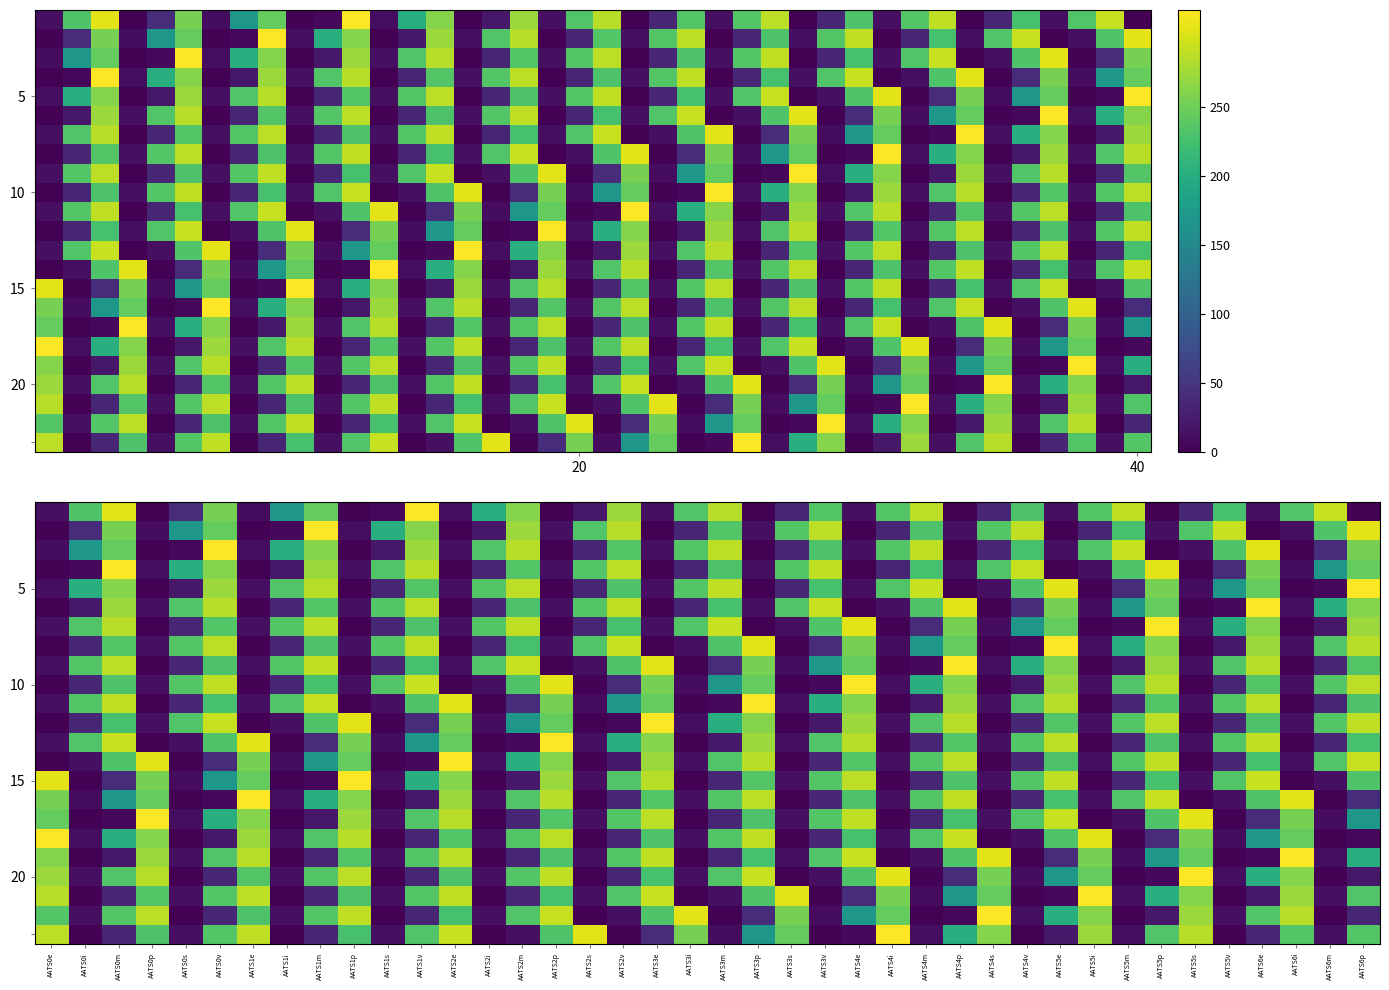

How many distinct data groups are displayed?

23